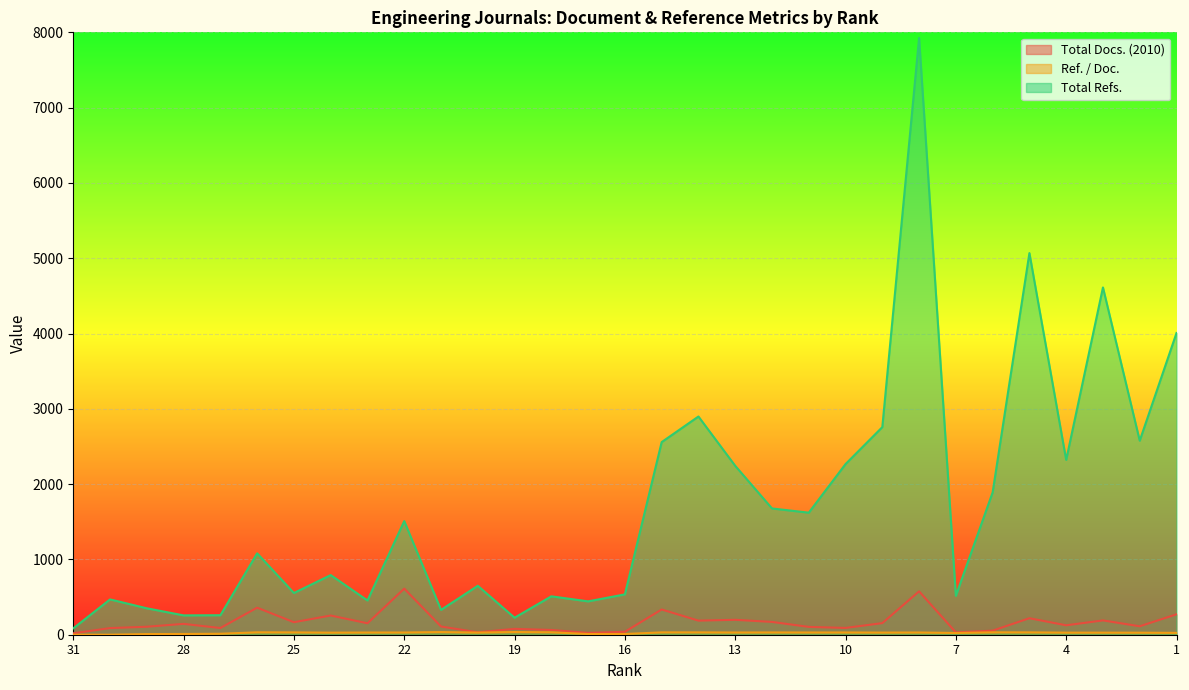

Where is the first local maximum for Total Refs.?

30